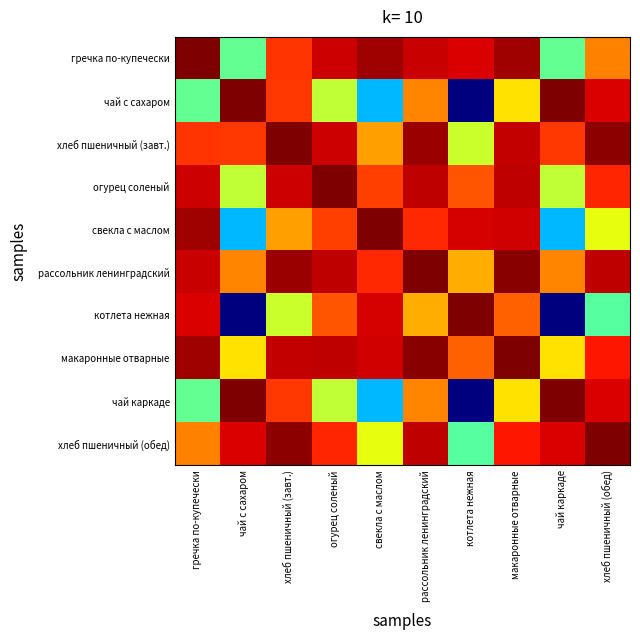

Rank the series at котлета нежная from highest to lowest value.

котлета нежная, свекла с маслом, гречка по-купечески, огурец соленый, макаронные отварные, рассольник ленинградский, хлеб пшеничный (завт.), хлеб пшеничный (обед), чай с сахаром, чай каркаде